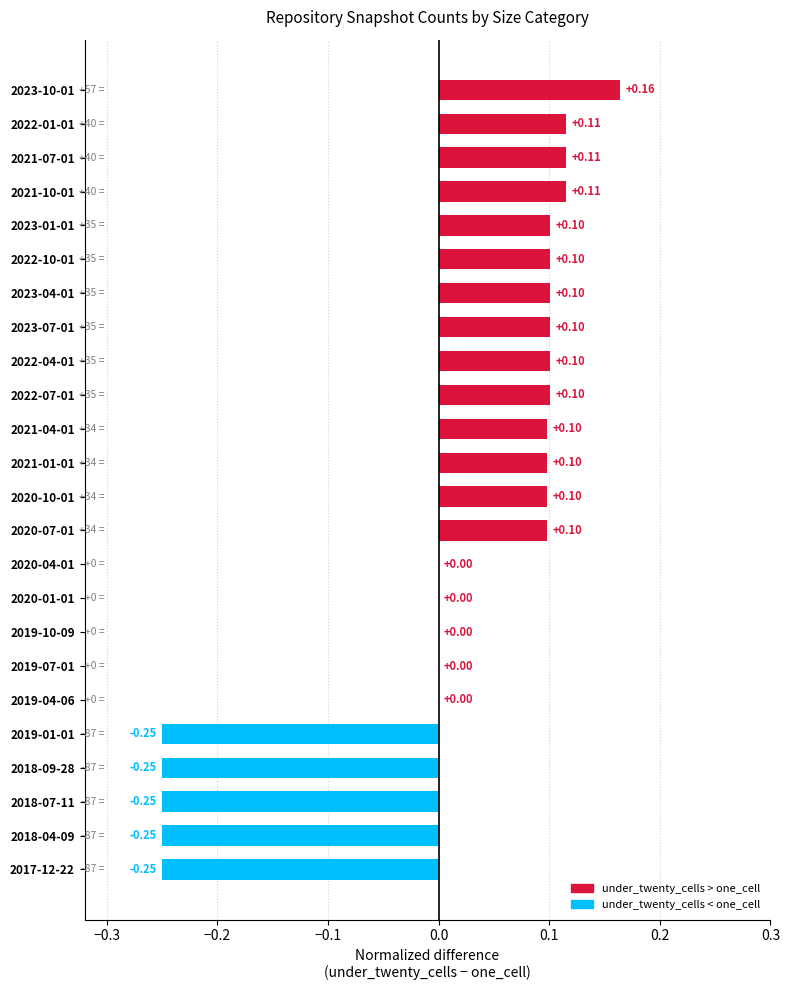

Which has a higher value, 2023-10-01 or 2021-04-01?

2023-10-01